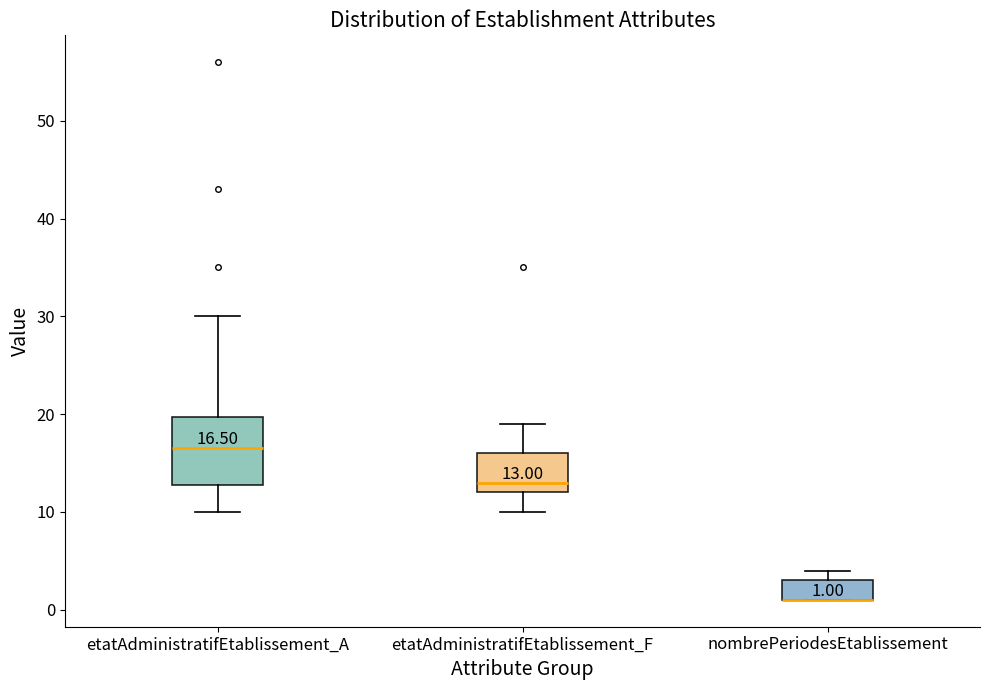

Comparing the boxes themselves (not the whiskers), which one is the tallest?

etatAdministratifEtablissement_A